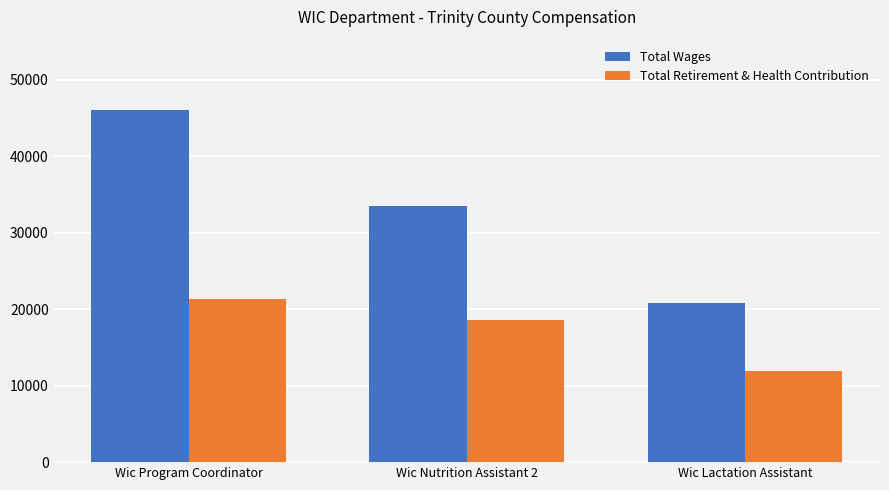

Reading right to left, extract all data points from this chart.

Total Wages: 20756	33497	46057
Total Retirement & Health Contribution: 11892	18606	21314